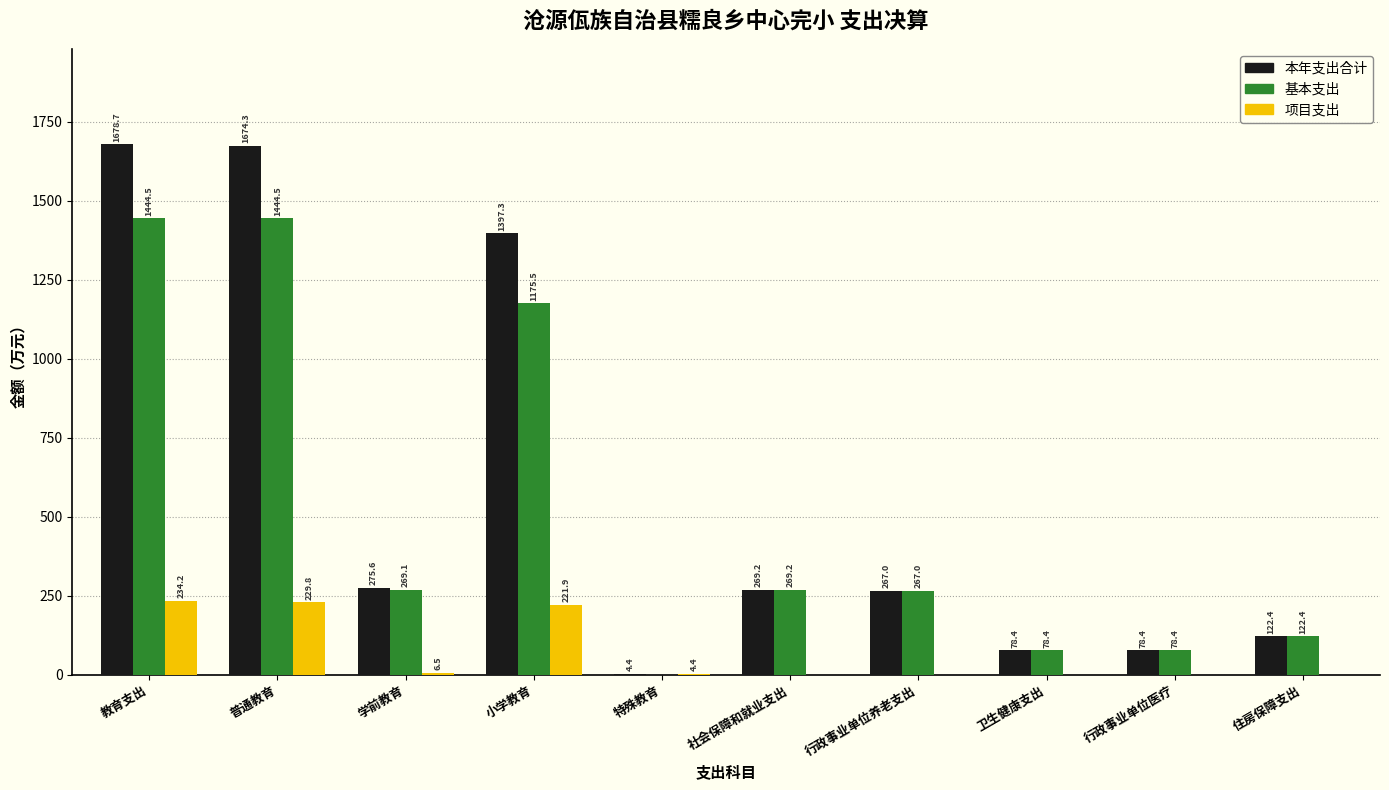

Is the value of 本年支出合计 at 普通教育 greater than the value of 项目支出 at 普通教育?

Yes